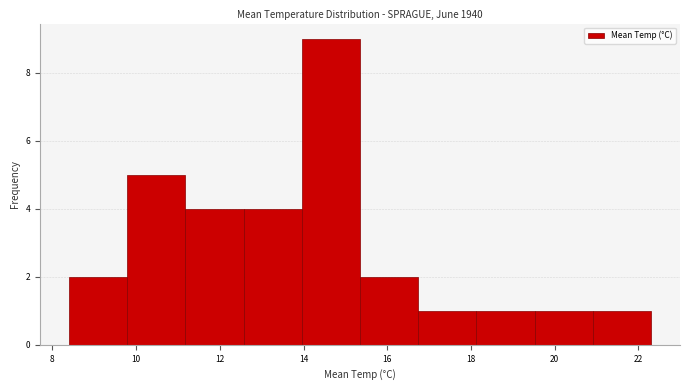

Reading left to right, transcribe this chart: for each bar, give the range it covers on the x-axis and its height. Neither the bar edges nor the heights are printed on the chart, so give them approximately, as read against the axes.

8.4 to 9.8: 2
9.8 to 11.2: 5
11.2 to 12.6: 4
12.6 to 14.0: 4
14.0 to 15.4: 9
15.4 to 16.8: 2
16.8 to 18.2: 1
18.2 to 19.6: 1
19.6 to 21.0: 1
21.0 to 22.4: 1